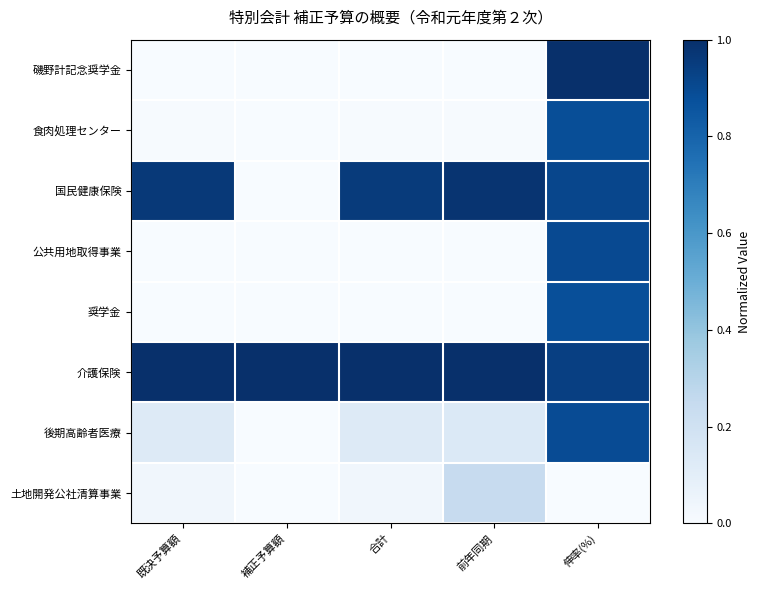

At how many categories does at least one series exceed 0?

5